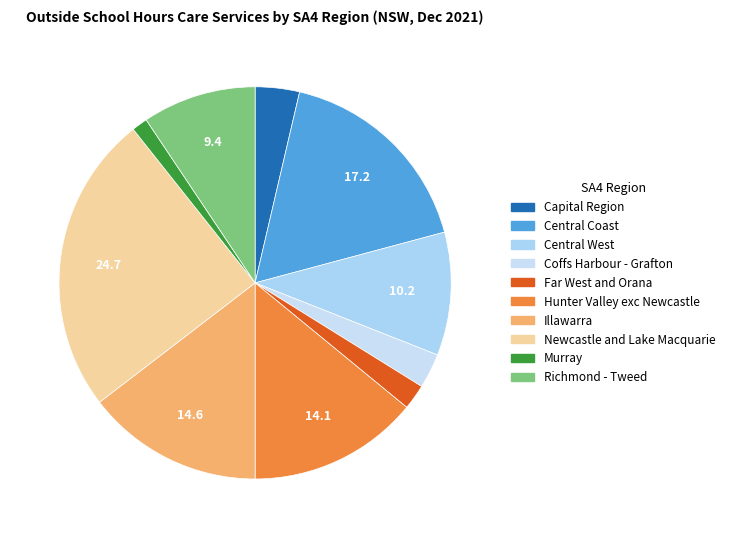

Count the number of slices in the pie.

10